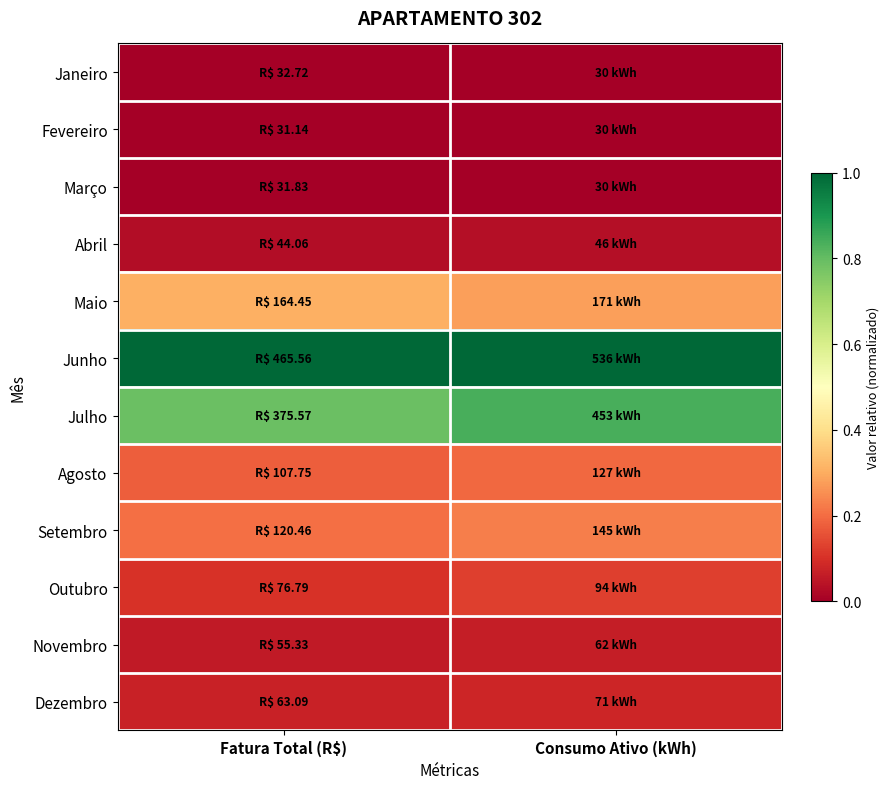

What is the greatest value displayed?

1.0